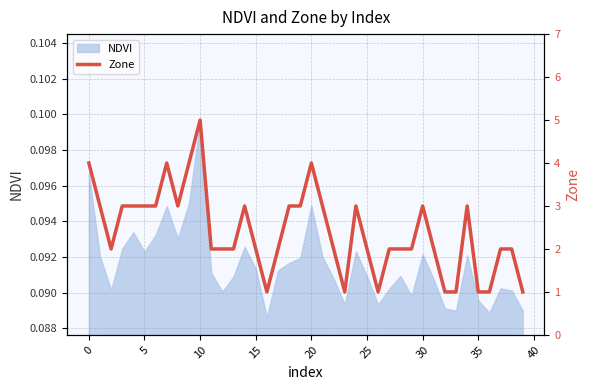

What is the change in value from 24 to 32?

-2